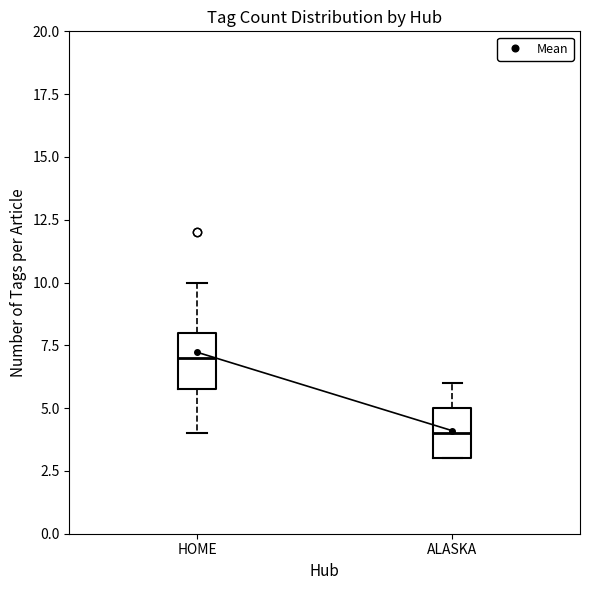

Reading left to right, read every box against the y-axis: the position of its median line, the range the box covers, and the ends of its whiskers. The values are not printed on the chart, so give them approximately, as read against the axis.

HOME: median 7, box 6 to 8, whiskers 4 to 10
ALASKA: median 4, box 3 to 5, whiskers 3 to 6